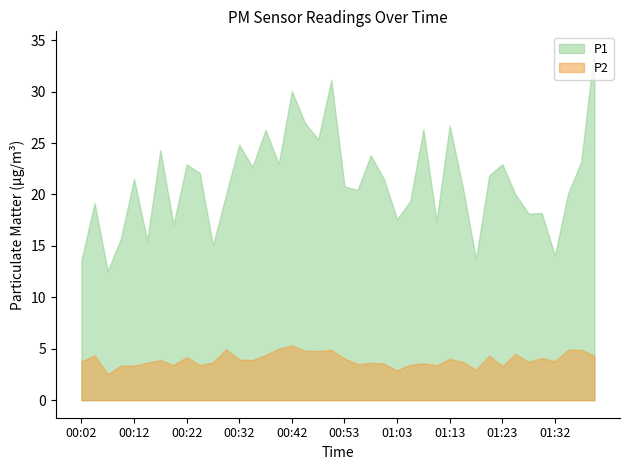

Which category has the highest value across all series?

01:40